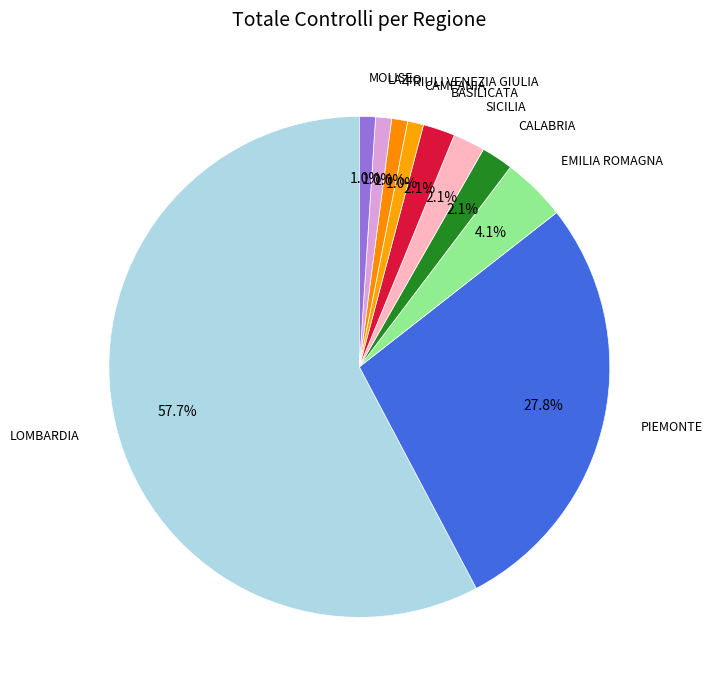

To the nearest percent, what portion does FRIULI VENEZIA GIULIA represent?

1%